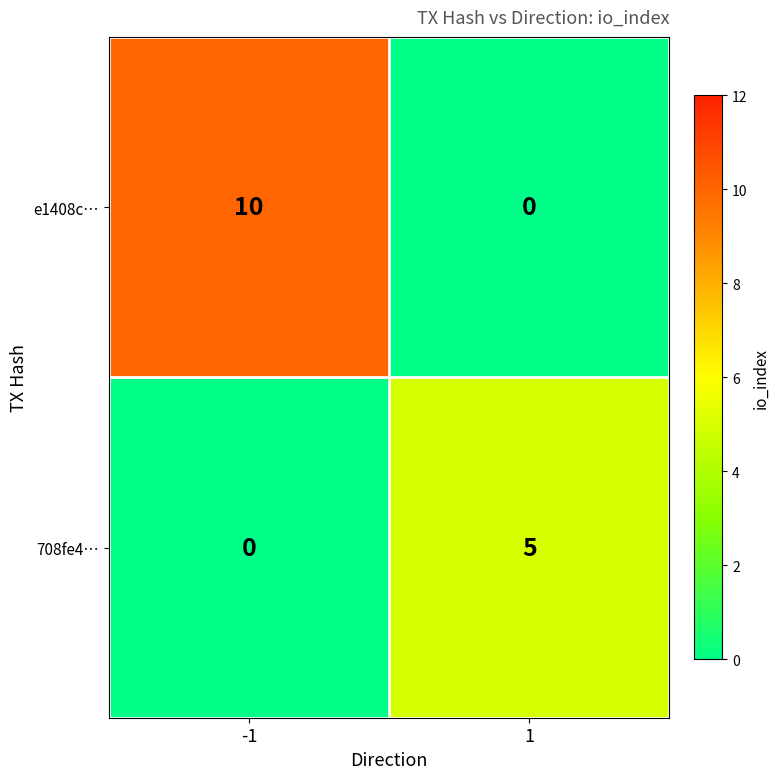

The value of e1408c… at -1 is 5. True or false?

False